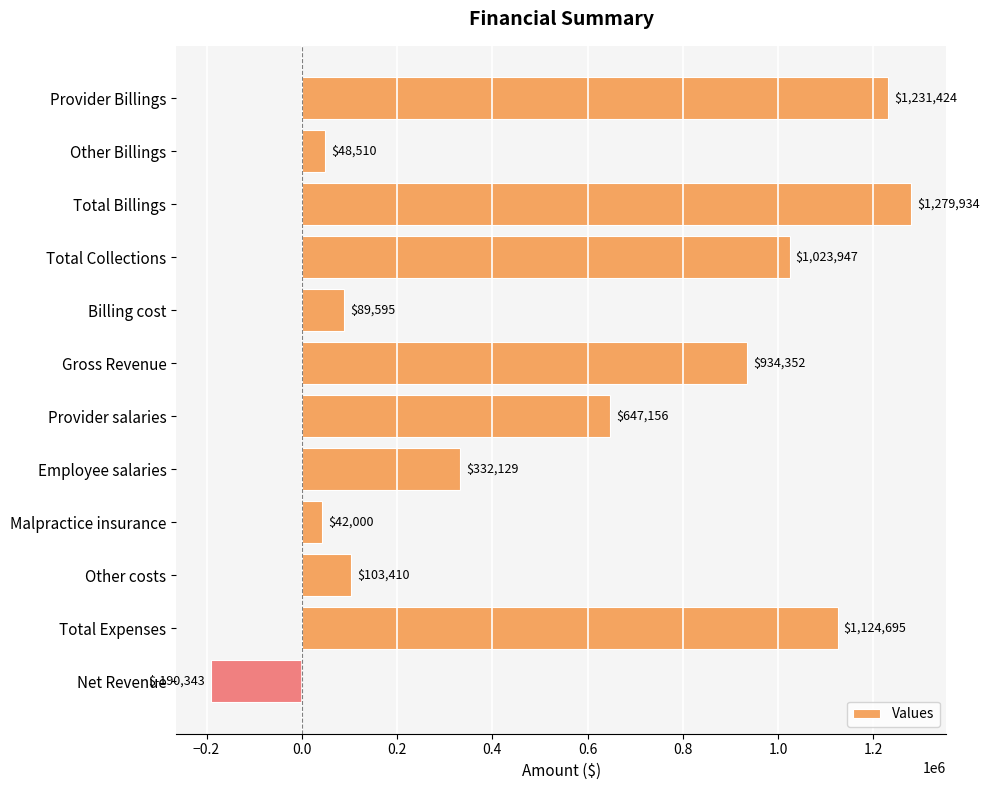

What value does the data have at Net Revenue?

-190343